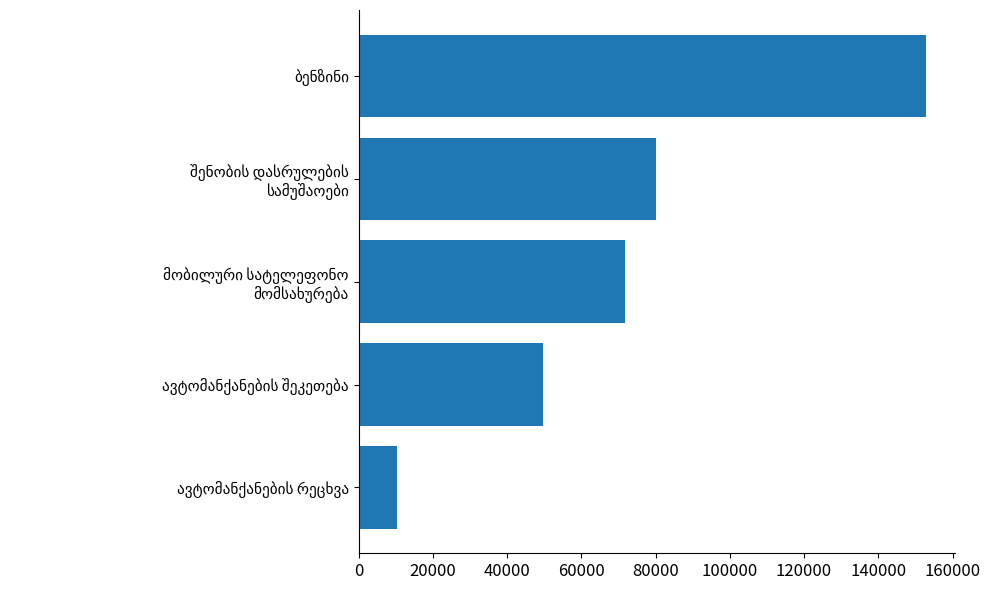

What is the minimum value shown in the chart?

10230.0